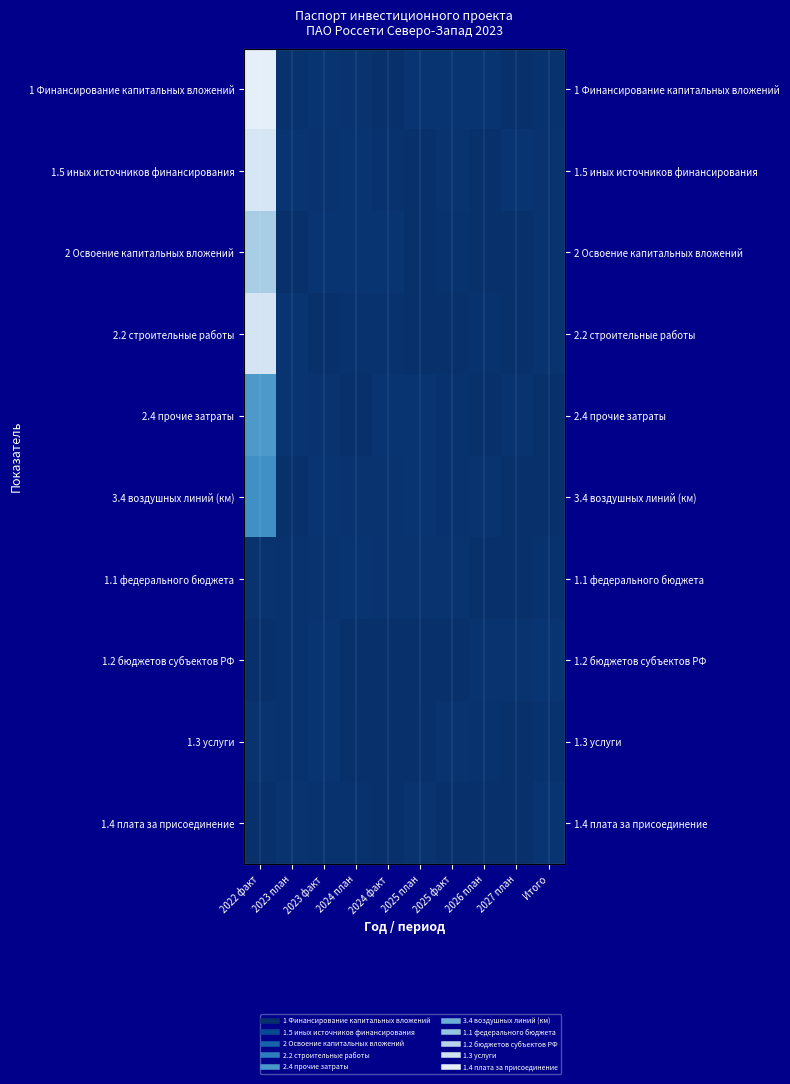

Between 2026 план and 2027 план, which series saw the biggest shift?

1.5 иных источников финансирования